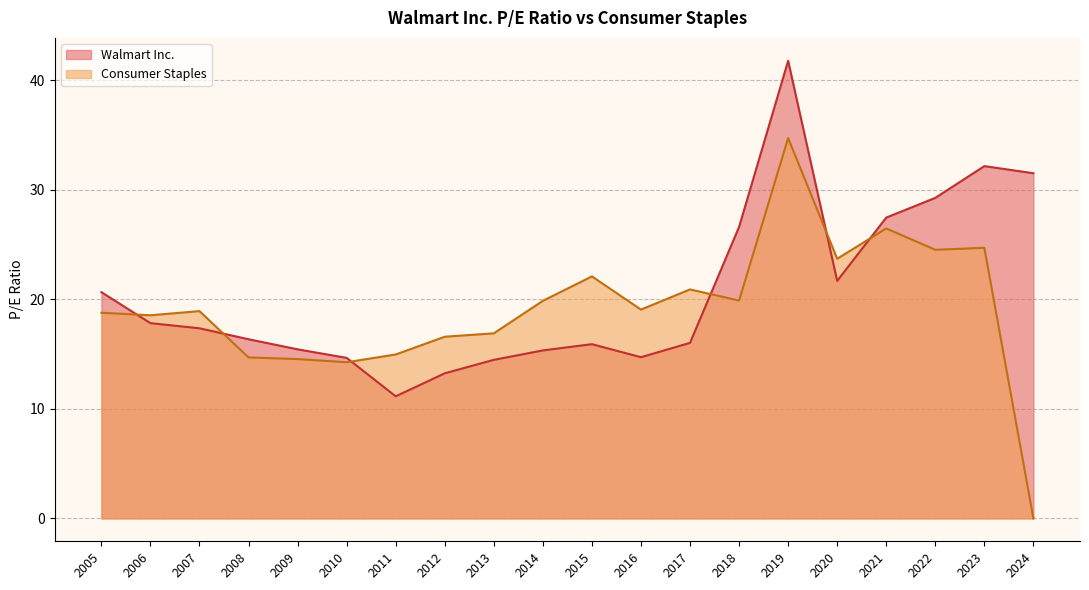

True or false: Consumer Staples and Walmart Inc. cross at least once.

True